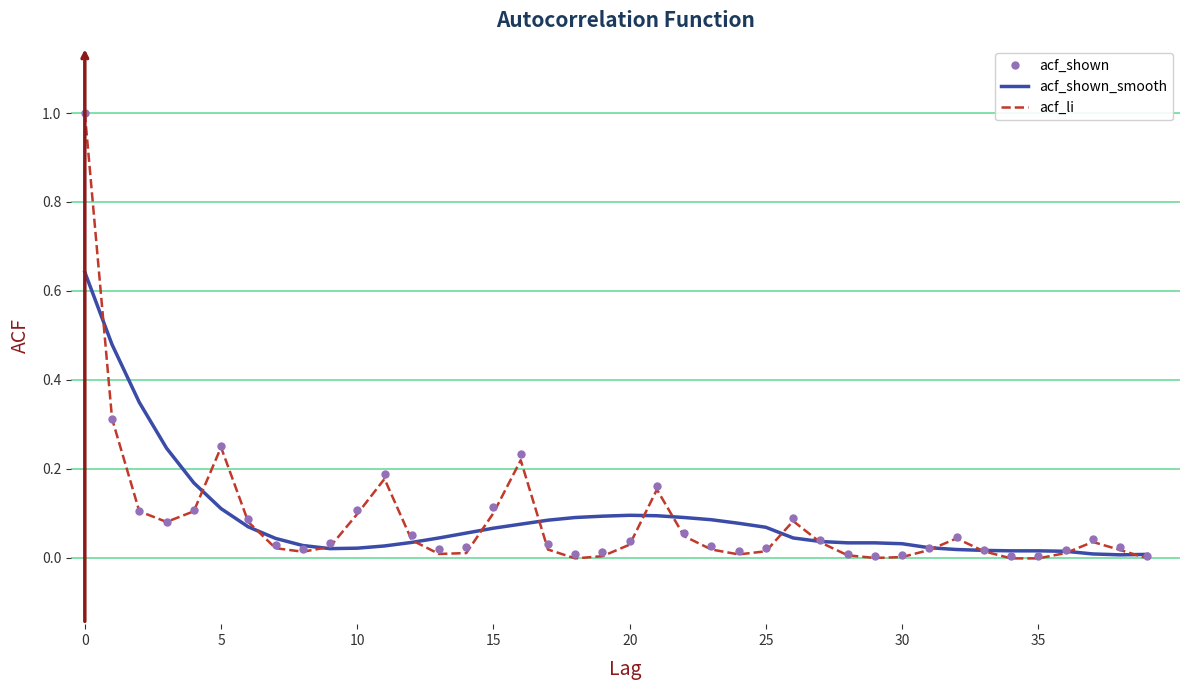

What is the greatest value displayed?

1.0